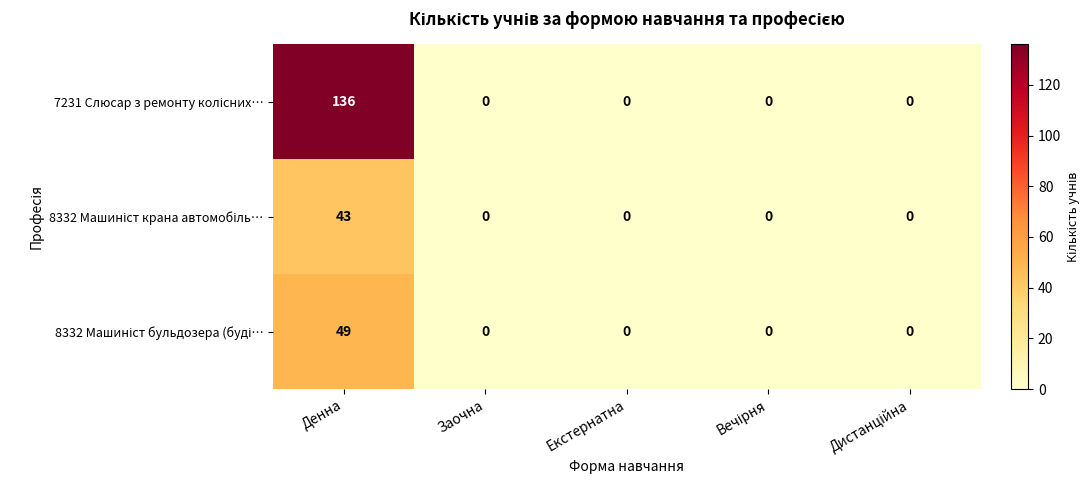

At which category does the chart reach its peak across all series?

Денна